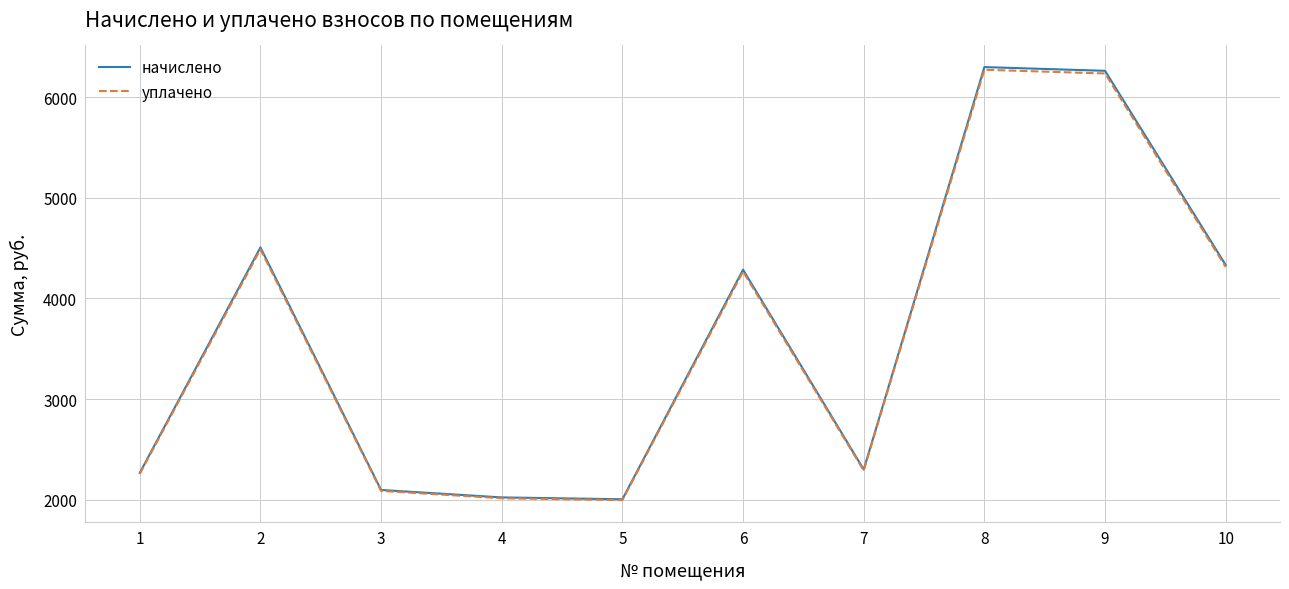

True or false: уплачено and начислено intersect in this chart.

False